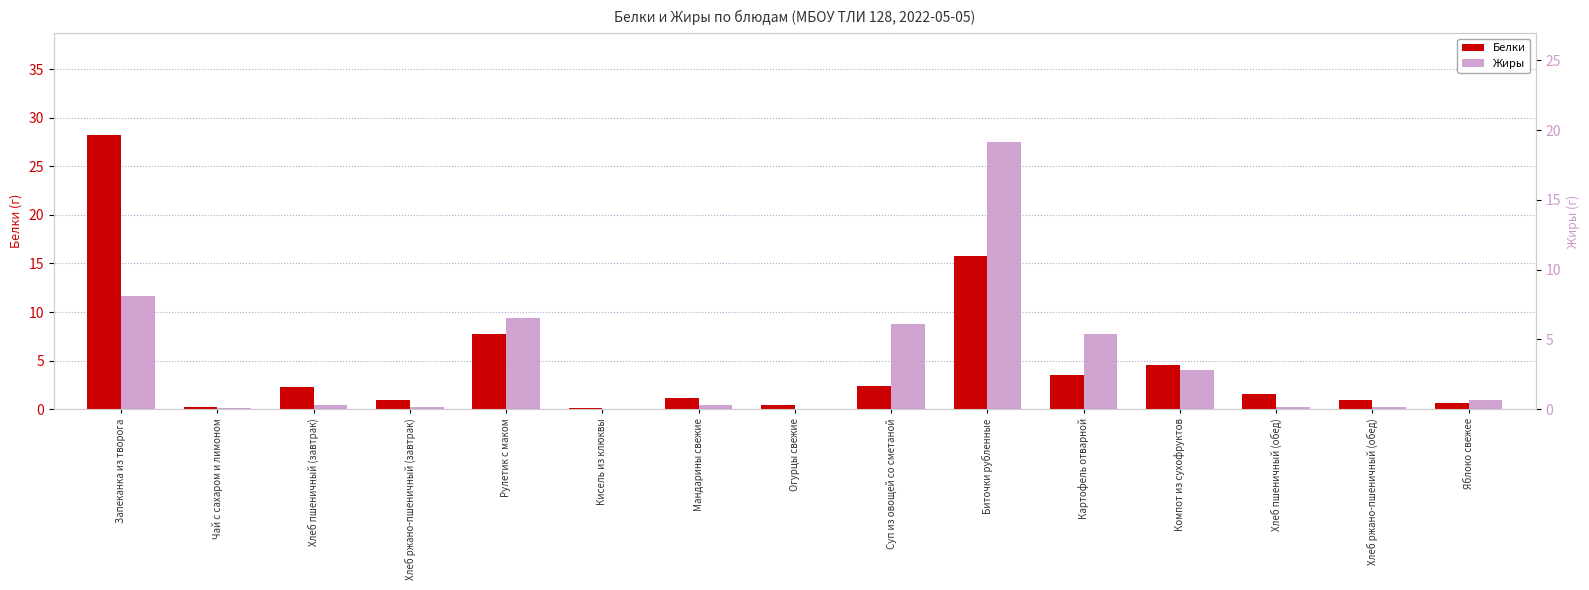

The value of Белки at Хлеб ржано-пшеничный (завтрак) is 0.9. True or false?

True